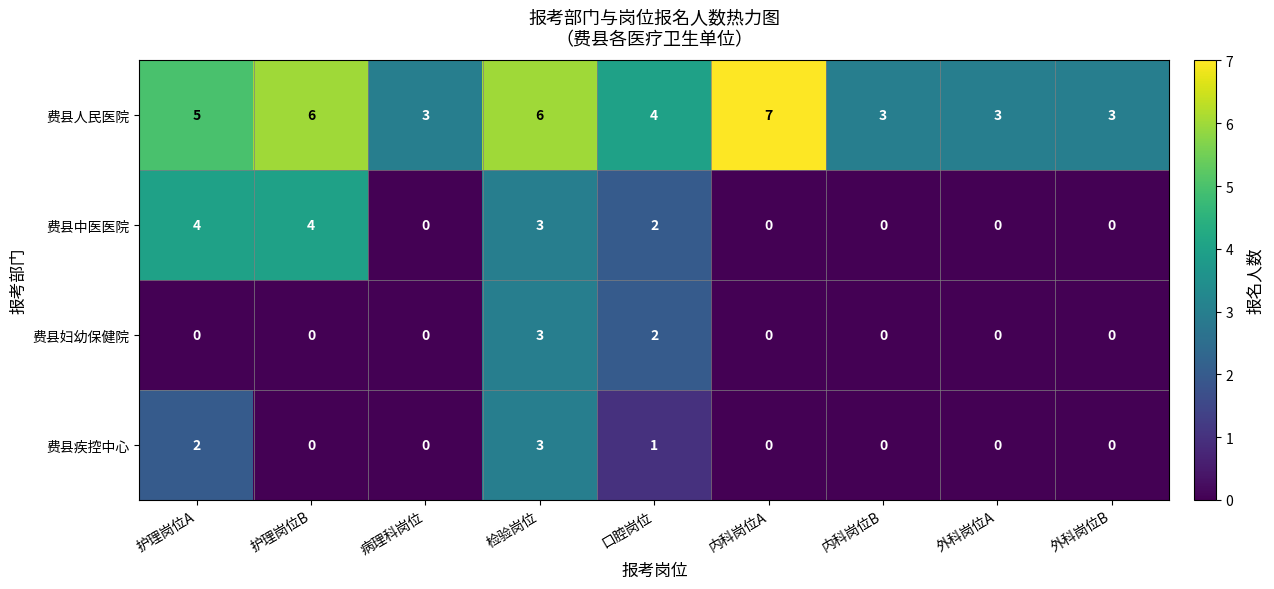

The 费县中医医院 series shows 2 at 外科岗位B. True or false?

False